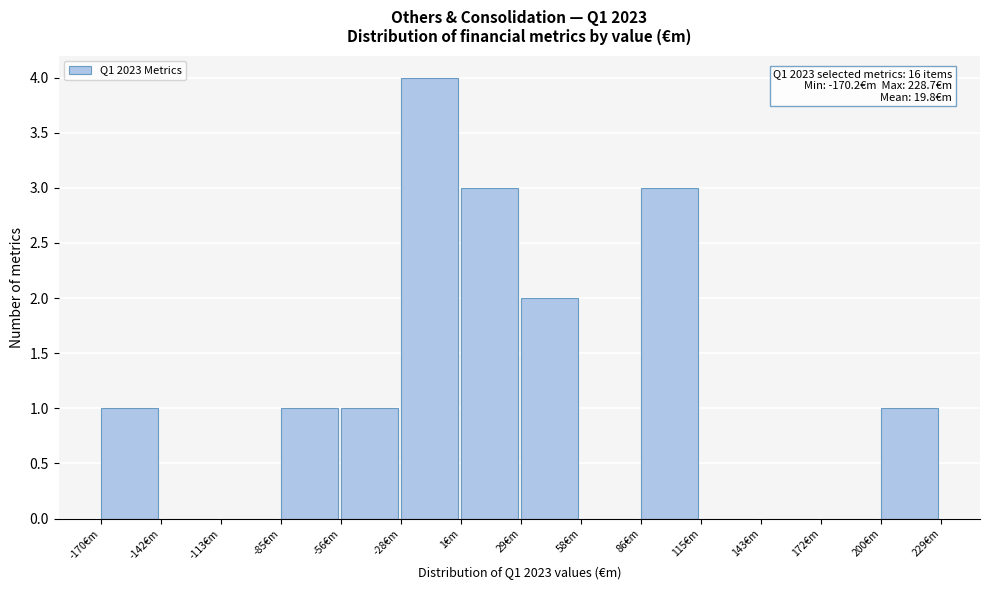

Over which range of the x-axis is the bar tallest?

-30 to 0